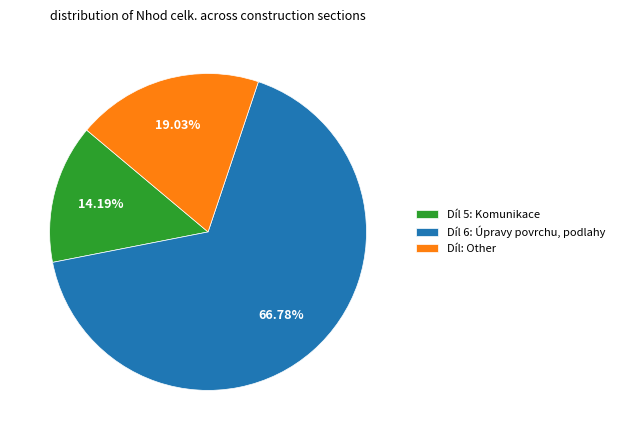

Combined, do Díl: Other and Díl 6: Úpravy povrchu, podlahy account for over 50%?

Yes